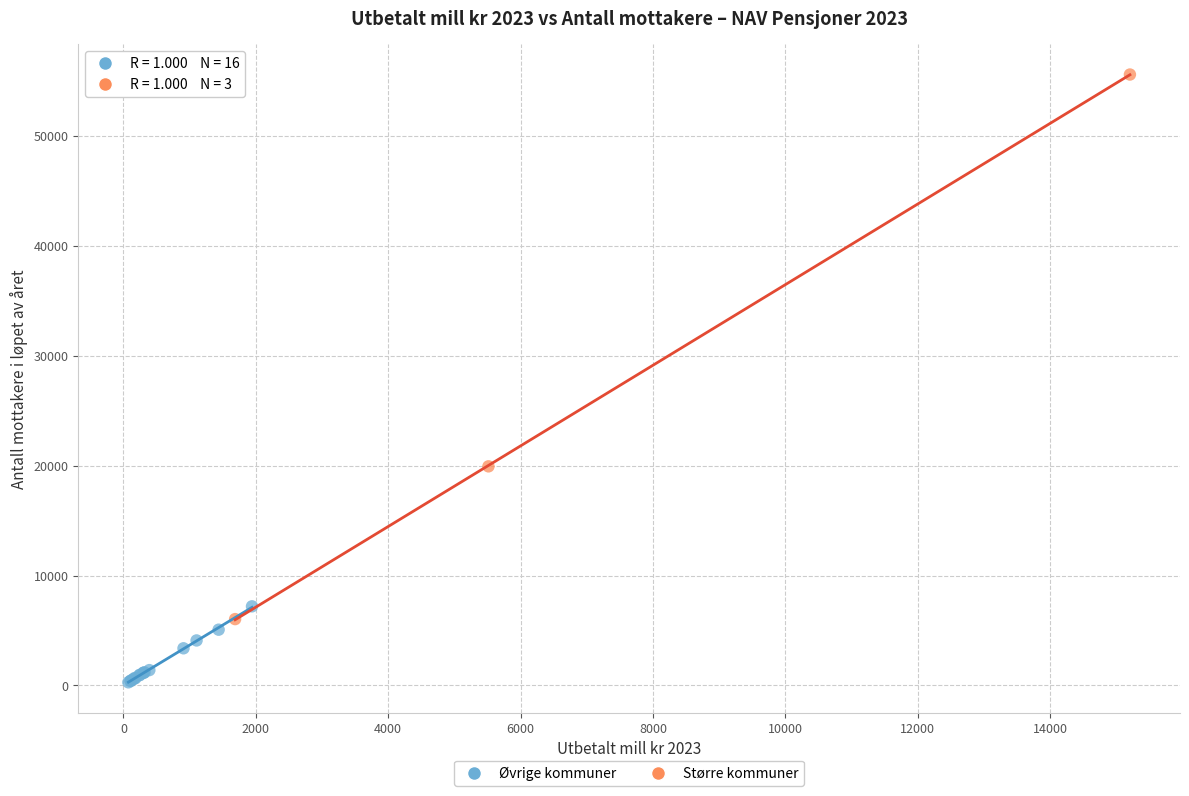

What are all the series names shown in the legend?

Øvrige kommuner, Større kommuner